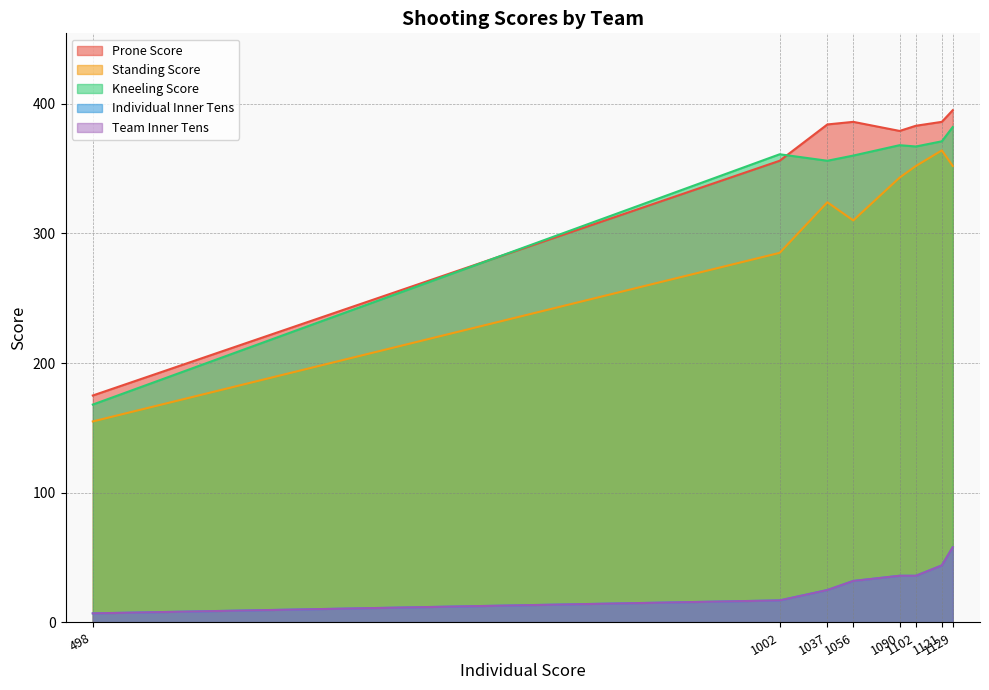

True or false: Kneeling Score has a value of 356 at ERHS Team D.

True